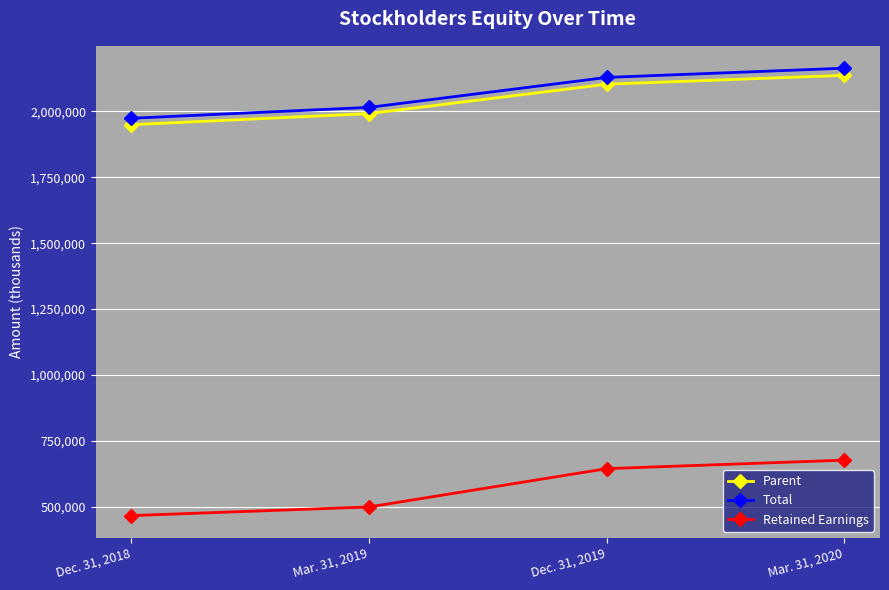

What is the value of the Total point at the 4th from the left?

2163733